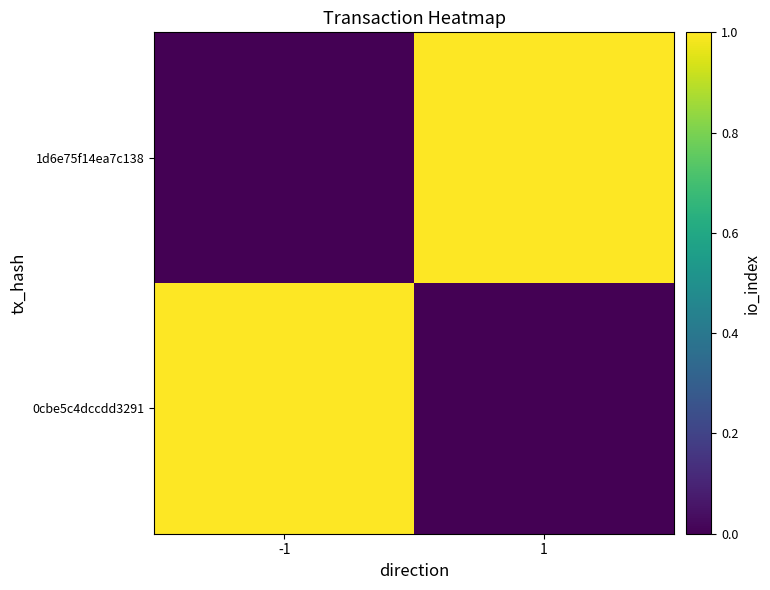

Between -1 and 1, which series saw the biggest shift?

1d6e75f14ea7c138